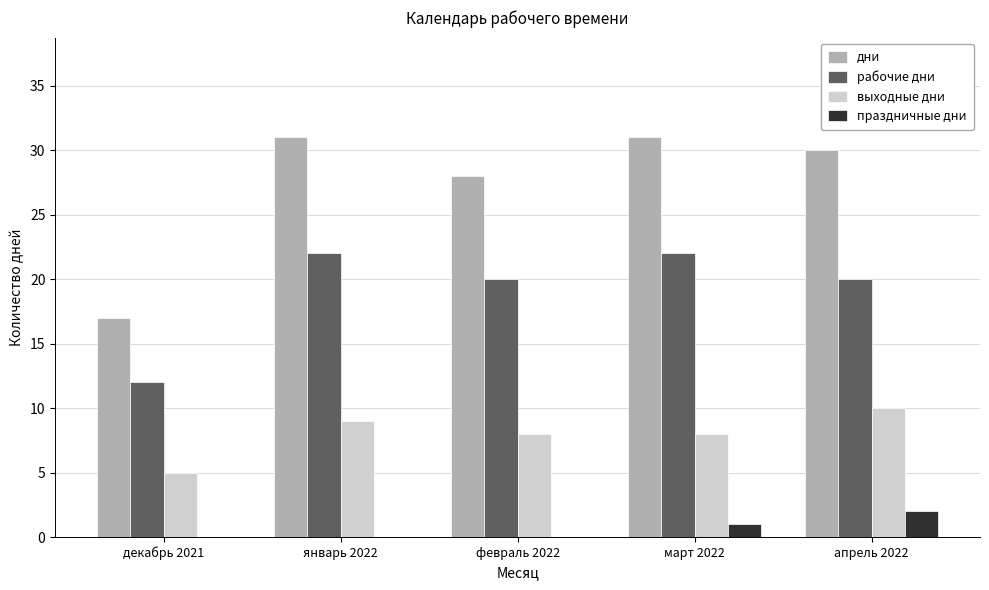

Count the number of categories in the chart.

5